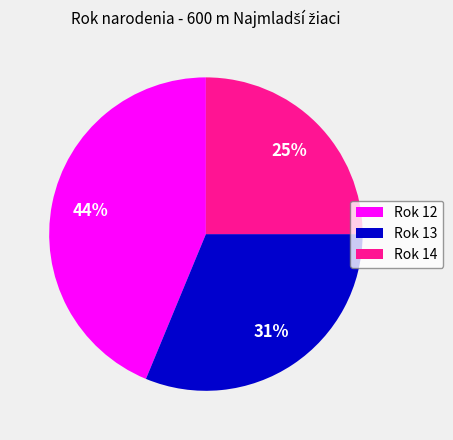

Does any single category account for the majority?

No